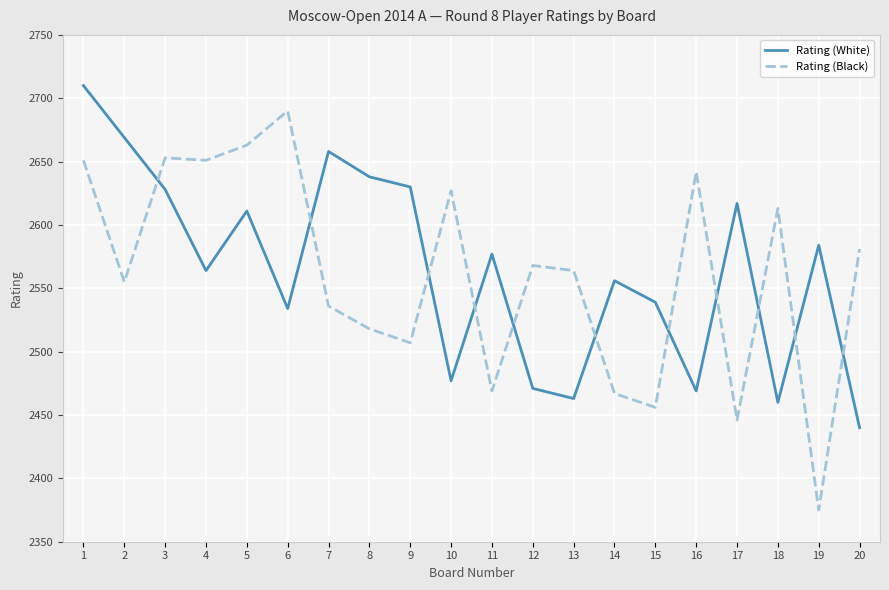

What is the difference between the Rating (Black) values at 4 and 18?

38